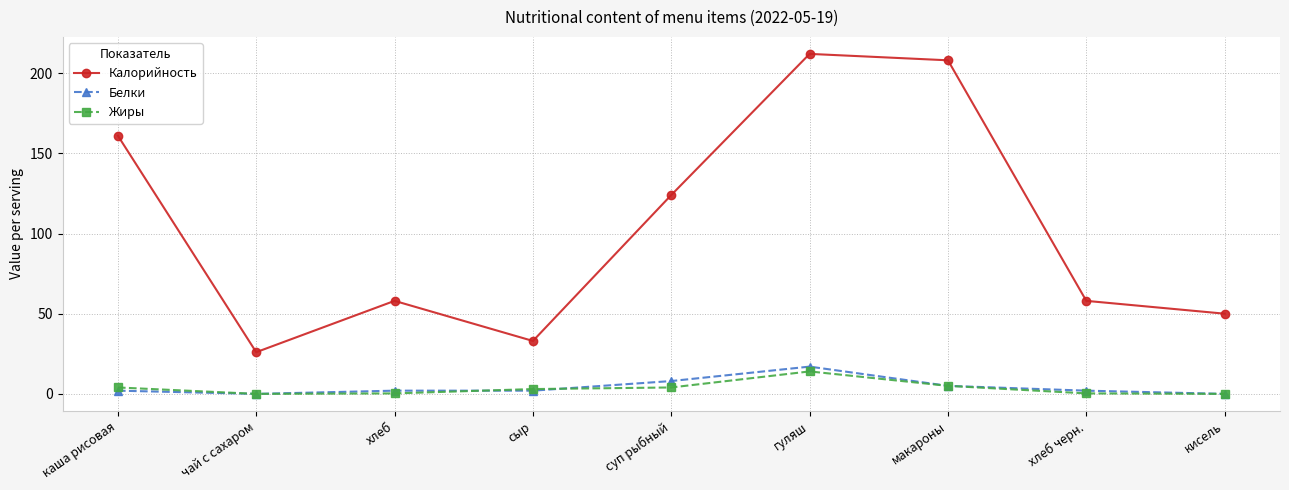

Between каша рисовая and суп рыбный, which series saw the biggest shift?

Калорийность